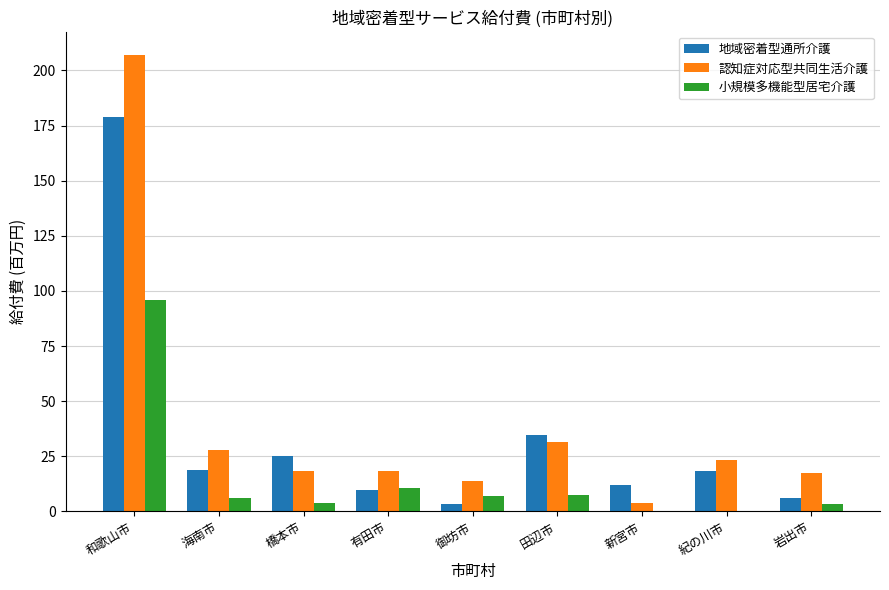

True or false: 地域密着型通所介護 has a value of 26.4 at 海南市.

False